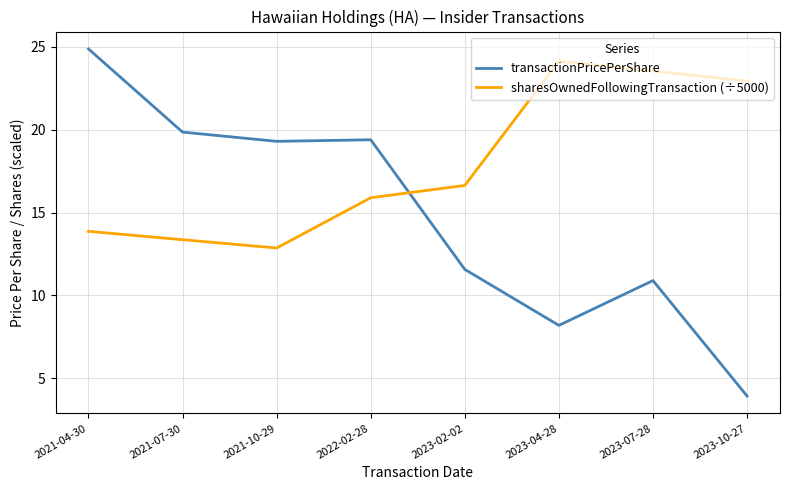

What is the difference between the highest and lowest values at 2023-02-02?

5.1